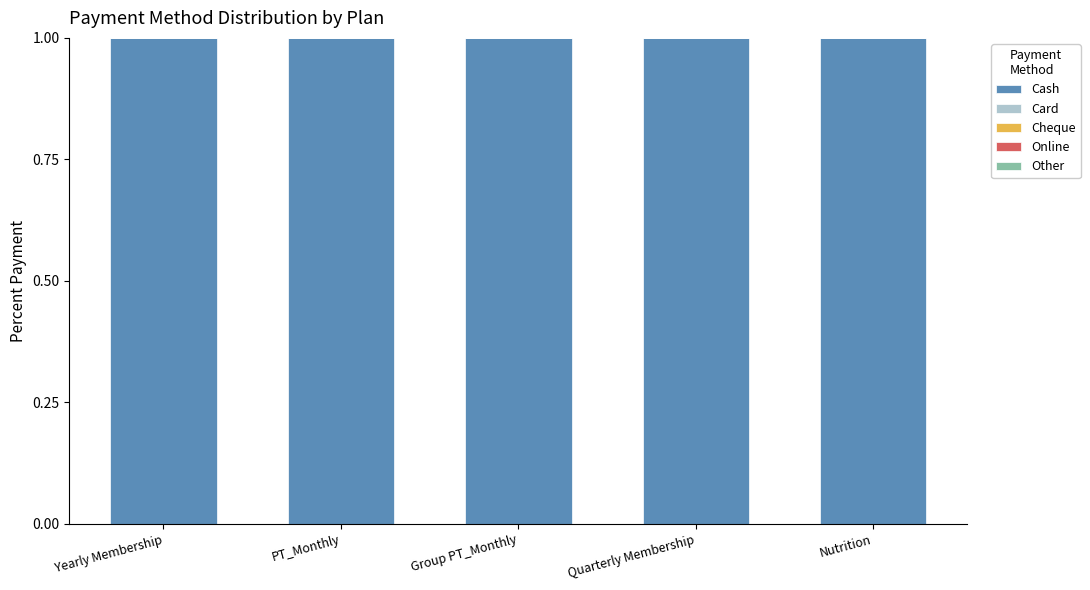

What is the greatest value displayed?

1